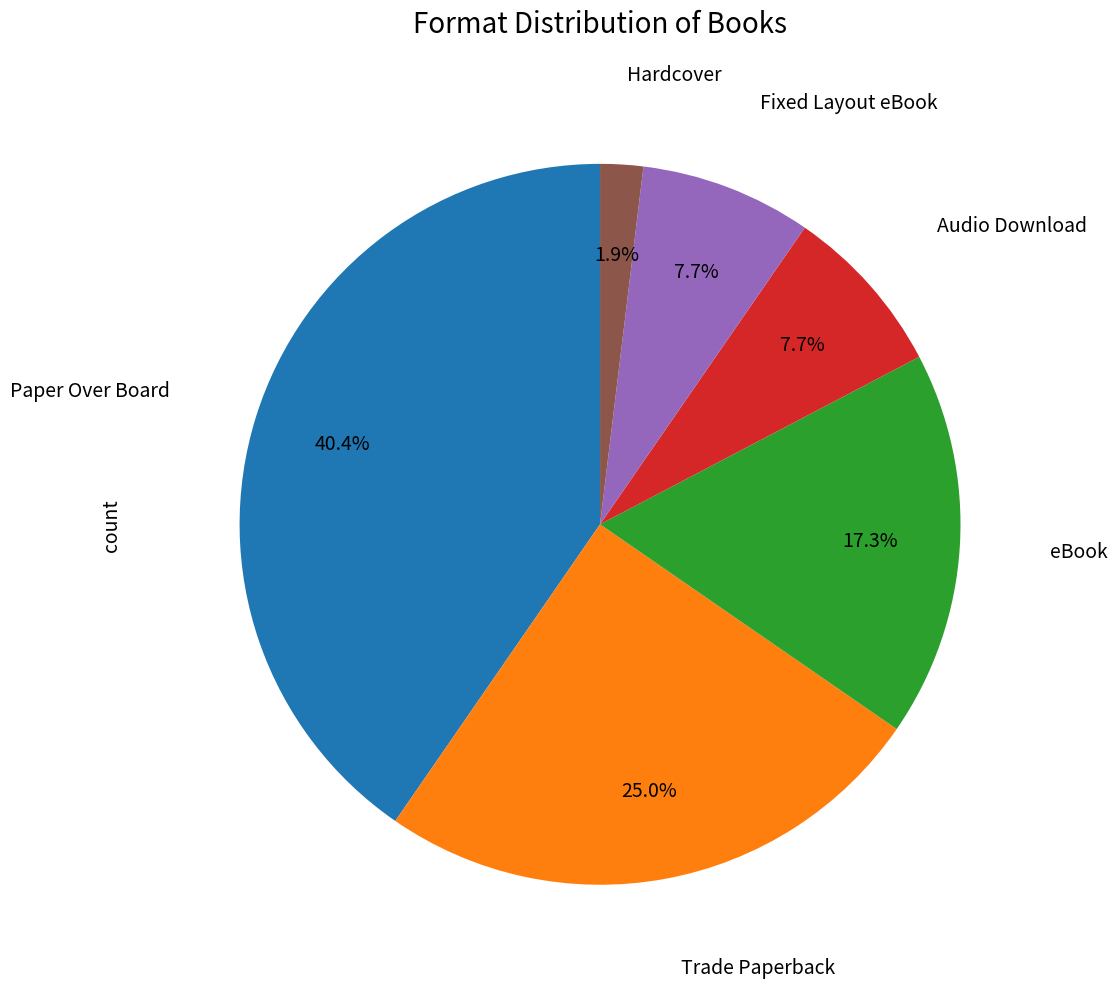

Does any single category account for the majority?

No